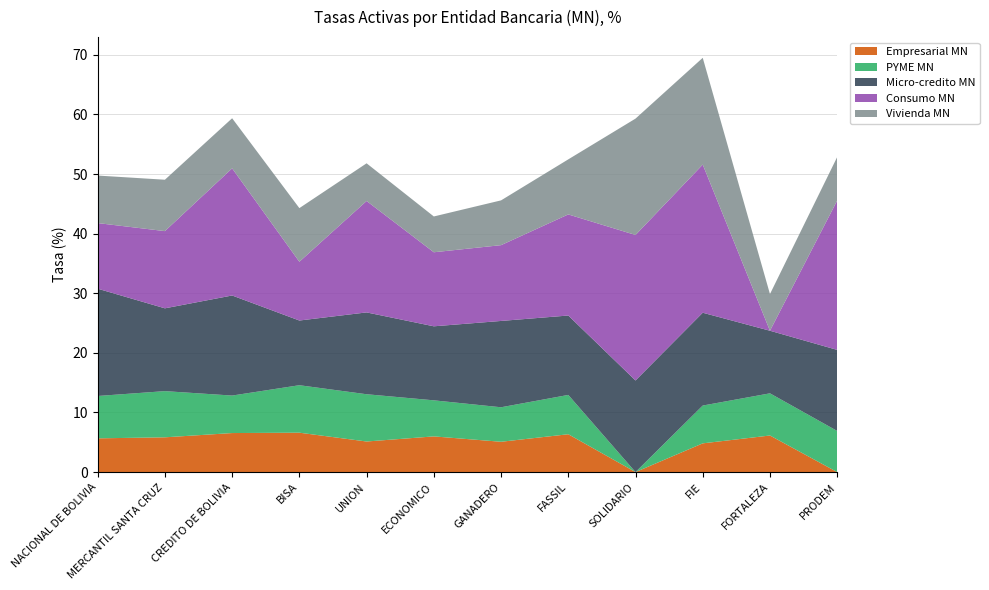

At which category is the sum across all series the highest?

FIE